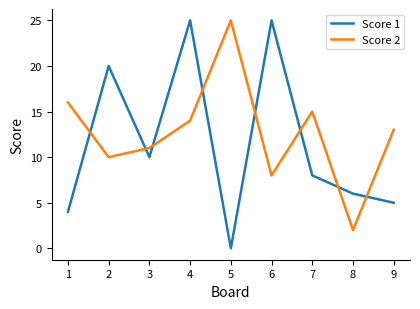

Which category has the lowest value across all series?

5